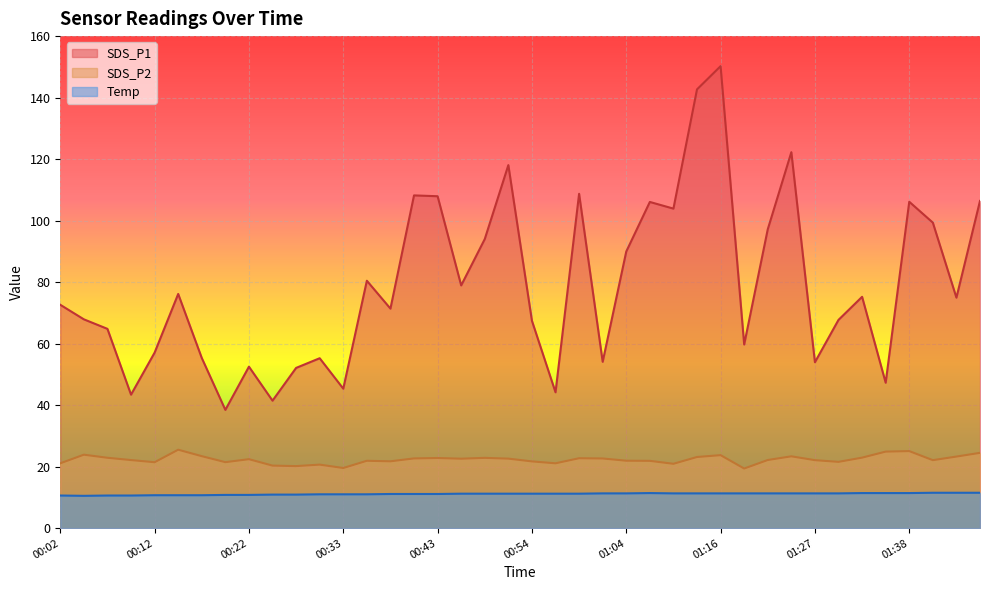

Which series has the widest spread of values?

SDS_P1